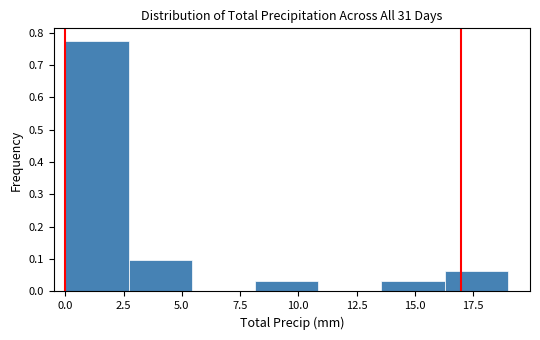

Reading left to right, transcribe this chart: for each bar, give the range it covers on the x-axis and its height. Neither the bar edges nor the heights are printed on the chart, so give them approximately, as read against the axes.

0.0 to 2.5: 0.77
2.5 to 5.5: 0.10
5.5 to 8.0: 0
8.0 to 11.0: 0.03
11.0 to 13.5: 0
13.5 to 16.5: 0.03
16.5 to 19.0: 0.06